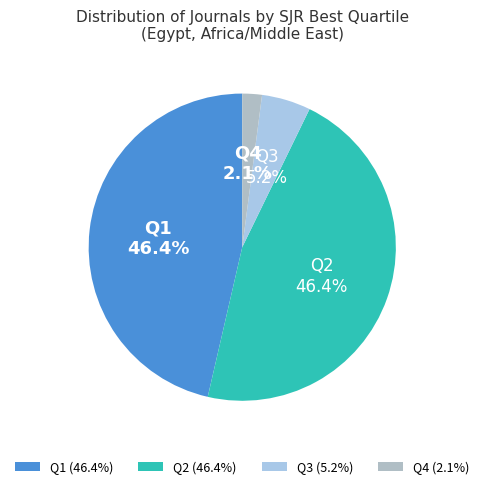

To the nearest percent, what is the difference between the Q2 and Q4 slice percentages?

44%